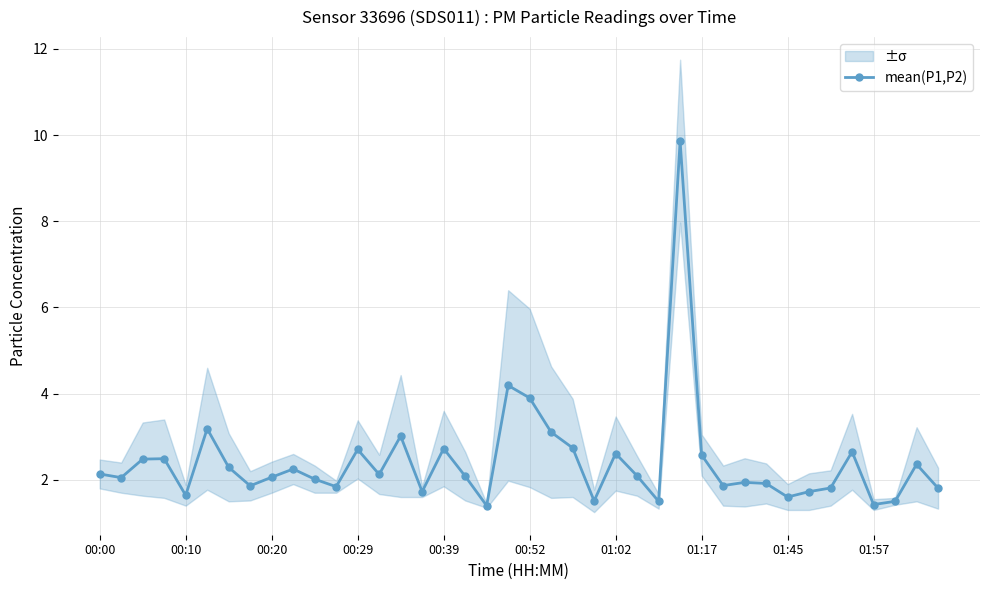

The mean(P1,P2) series shows 2.6 at 01:02. True or false?

True